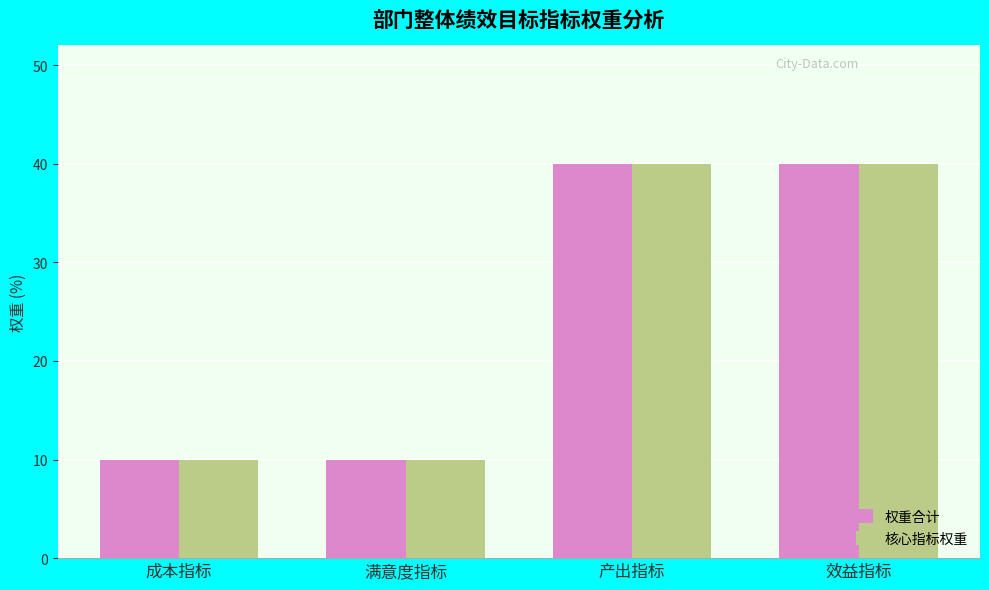

Reading left to right, list all the values displayed in this chart.

权重合计: 10	10	40	40
核心指标权重: 10	10	40	40